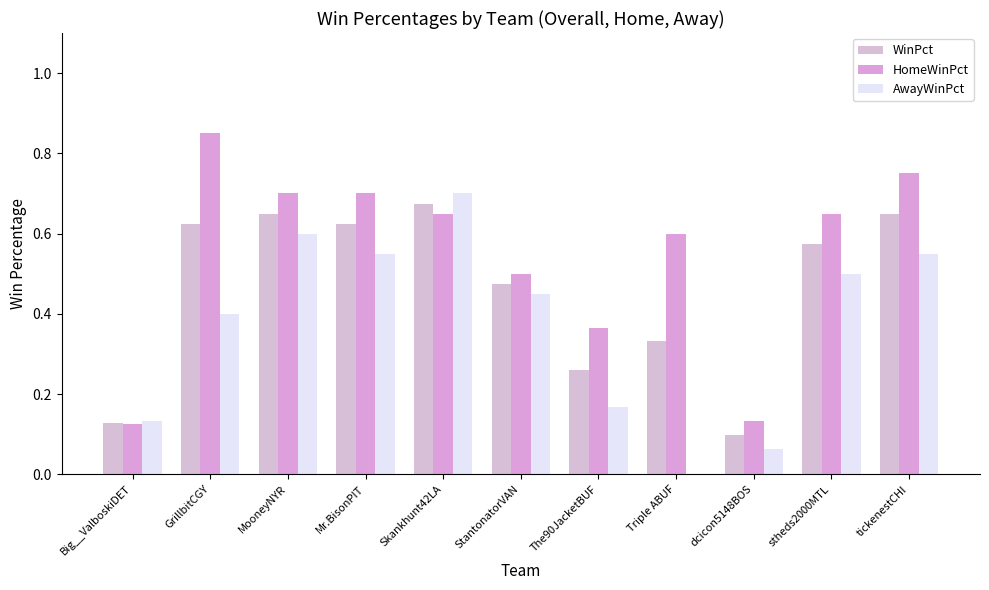

Reading right to left, list all the values displayed in this chart.

WinPct: 0.7	0.6	0.1	0.3	0.3	0.5	0.7	0.6	0.7	0.6	0.1
HomeWinPct: 0.8	0.7	0.1	0.6	0.4	0.5	0.7	0.7	0.7	0.8	0.1
AwayWinPct: 0.6	0.5	0.1	0.0	0.2	0.5	0.7	0.6	0.6	0.4	0.1